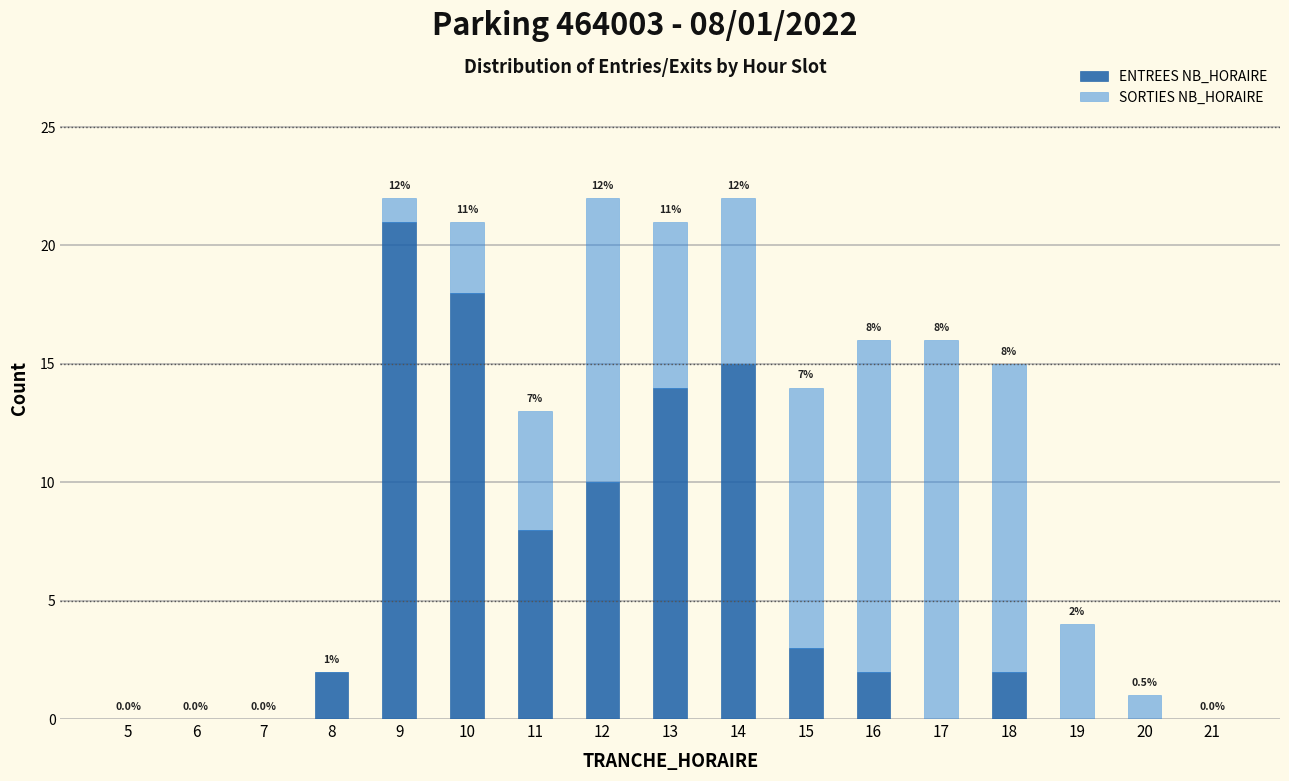

Reading left to right, what are the values for ENTREES NB_HORAIRE?

5=0	6=0	7=0	8=2	9=21	10=18	11=8	12=10	13=14	14=15	15=3	16=2	17=0	18=2	19=0	20=0	21=0